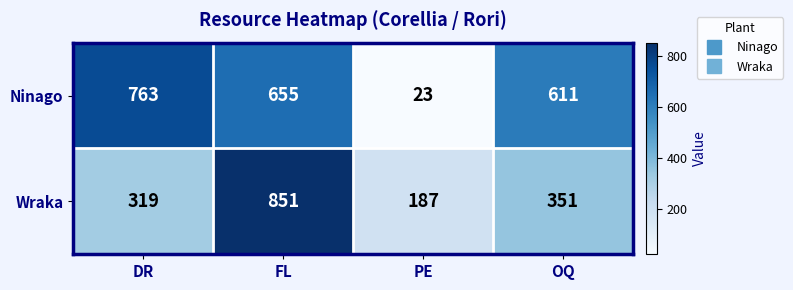

Which series has the widest spread of values?

Ninago